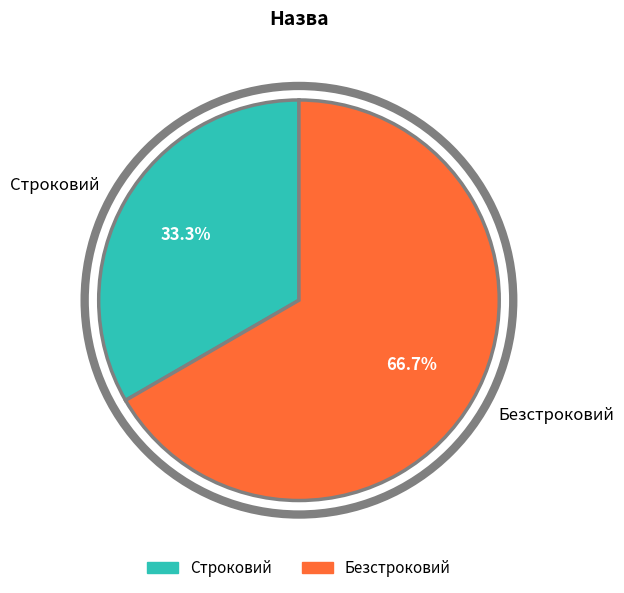

What percentage is the Строковий slice, to the nearest percent?

33%